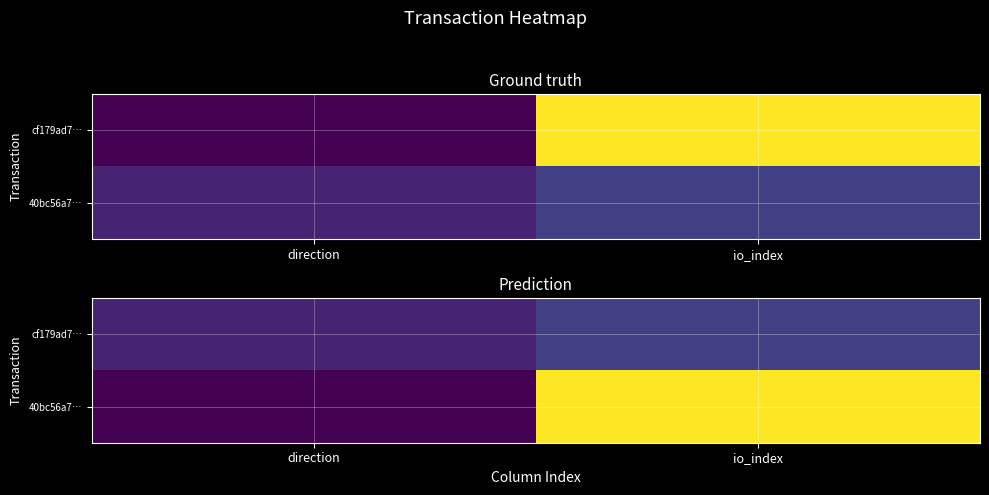

The 40bc56a7… series shows 32 at io_index. True or false?

False